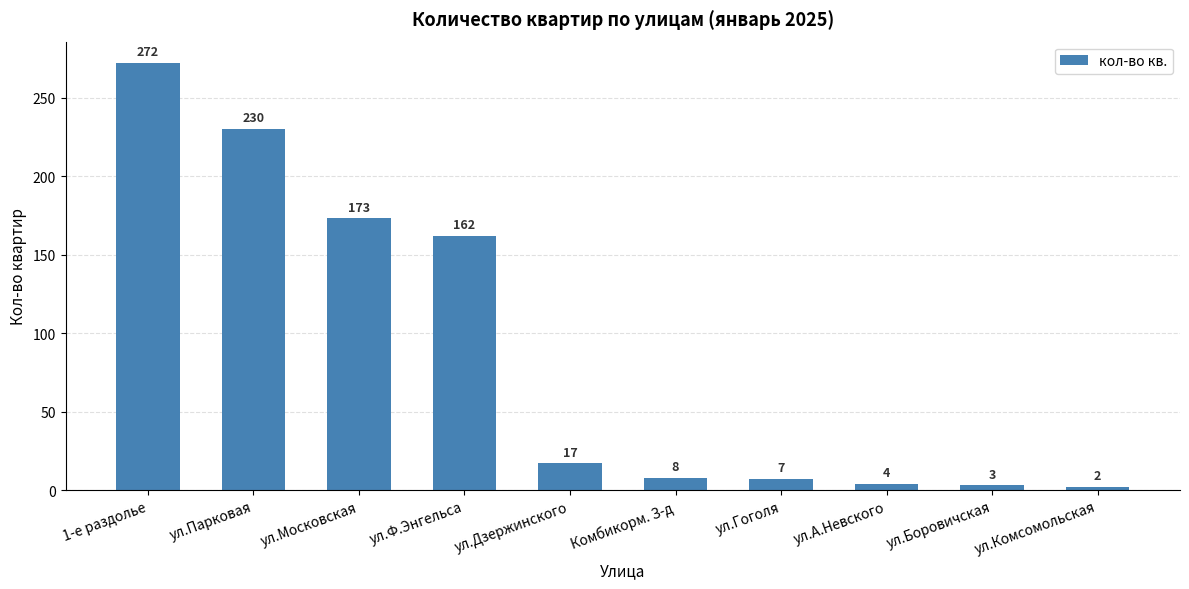

Between ул.Комсомольская and ул.Парковая, which is larger?

ул.Парковая